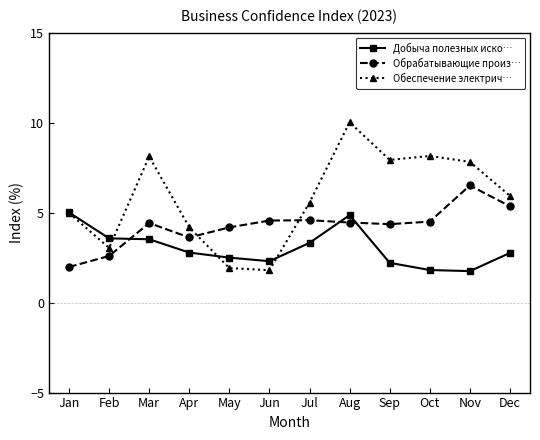

Where is the first local minimum for Обрабатывающие произ…?

Apr